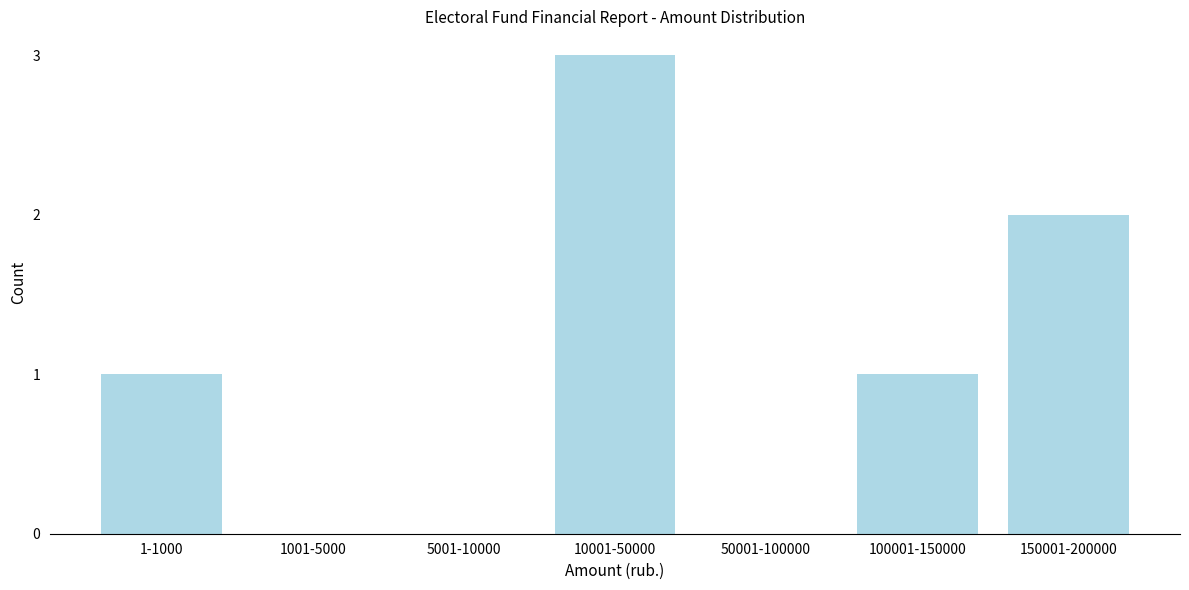

Reading right to left, transcribe all the data shown in this chart.

150001-200000=2	100001-150000=1	50001-100000=0	10001-50000=3	5001-10000=0	1001-5000=0	1-1000=1